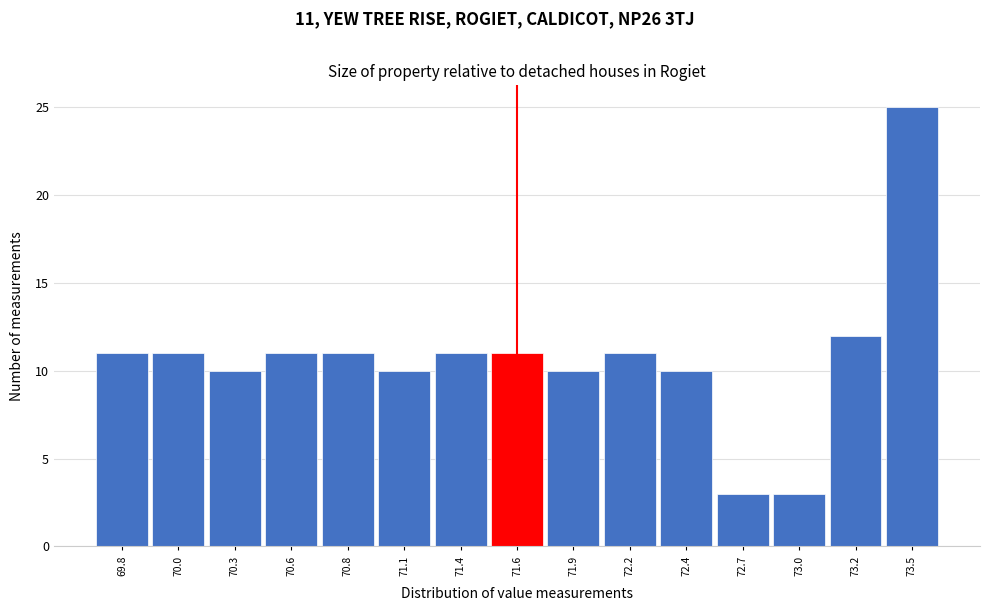

Reading left to right, list all the values displayed in this chart.

11	11	10	11	11	10	11	11	10	11	10	3	3	12	25